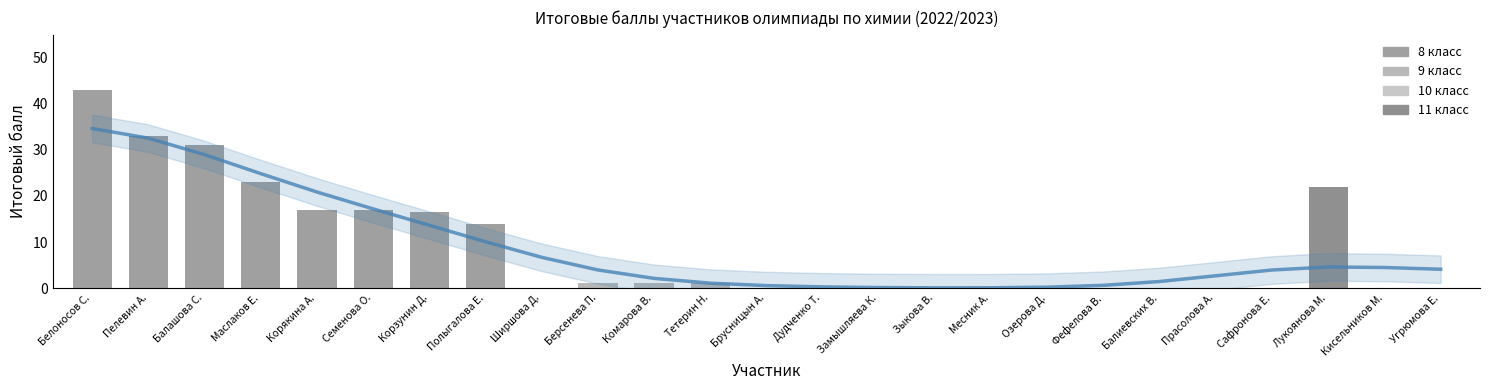

Reading right to left, extract all data points from this chart.

Тренд: Угрюмова Е.=4.1	Кисельников М.=4.5	Лукоянова М.=4.6	Сафронова Е.=3.9	Прасолова А.=2.7	Балиевских В.=1.4	Фефелова В.=0.6	Озерова Д.=0.2	Месник А.=0.1	Зыкова В.=0.0	Замышляева К.=0.1	Дудченко Т.=0.3	Брусницын А.=0.5	Тетерин Н.=1.1	Комарова В.=2.1	Берсенева П.=3.9	Ширшова Д.=6.7	Полыгалова Е.=10.1	Корзунин Д.=13.6	Семенова О.=17.2	Корякина А.=20.9	Маслаков Е.=24.9	Балашова С.=29.0	Пелевин А.=32.6	Белоносов С.=34.7
Итоговый балл: Угрюмова Е.=0.0	Кисельников М.=0.0	Лукоянова М.=22.0	Сафронова Е.=0.0	Прасолова А.=0.0	Балиевских В.=0.0	Фефелова В.=0.0	Озерова Д.=0.0	Месник А.=0.0	Зыкова В.=0.0	Замышляева К.=0.0	Дудченко Т.=0.0	Брусницын А.=0.0	Тетерин Н.=1.0	Комарова В.=1.0	Берсенева П.=1.0	Ширшова Д.=0.0	Полыгалова Е.=14.0	Корзунин Д.=16.5	Семенова О.=17.0	Корякина А.=17.0	Маслаков Е.=23.0	Балашова С.=31.0	Пелевин А.=33.0	Белоносов С.=43.0